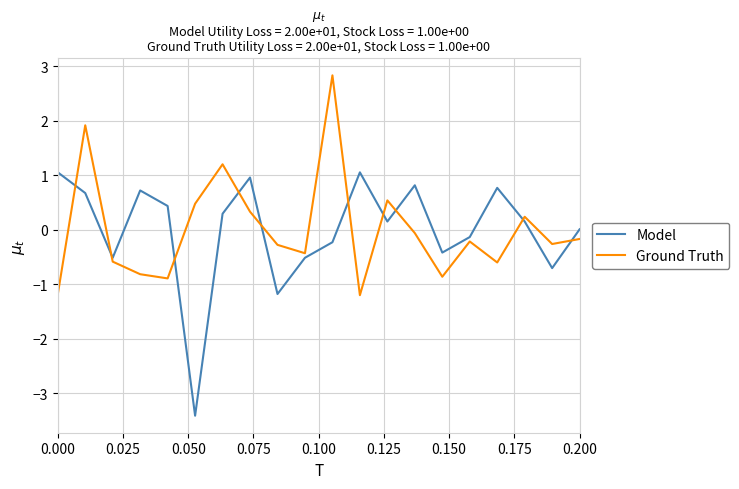

Which series has the widest spread of values?

Model